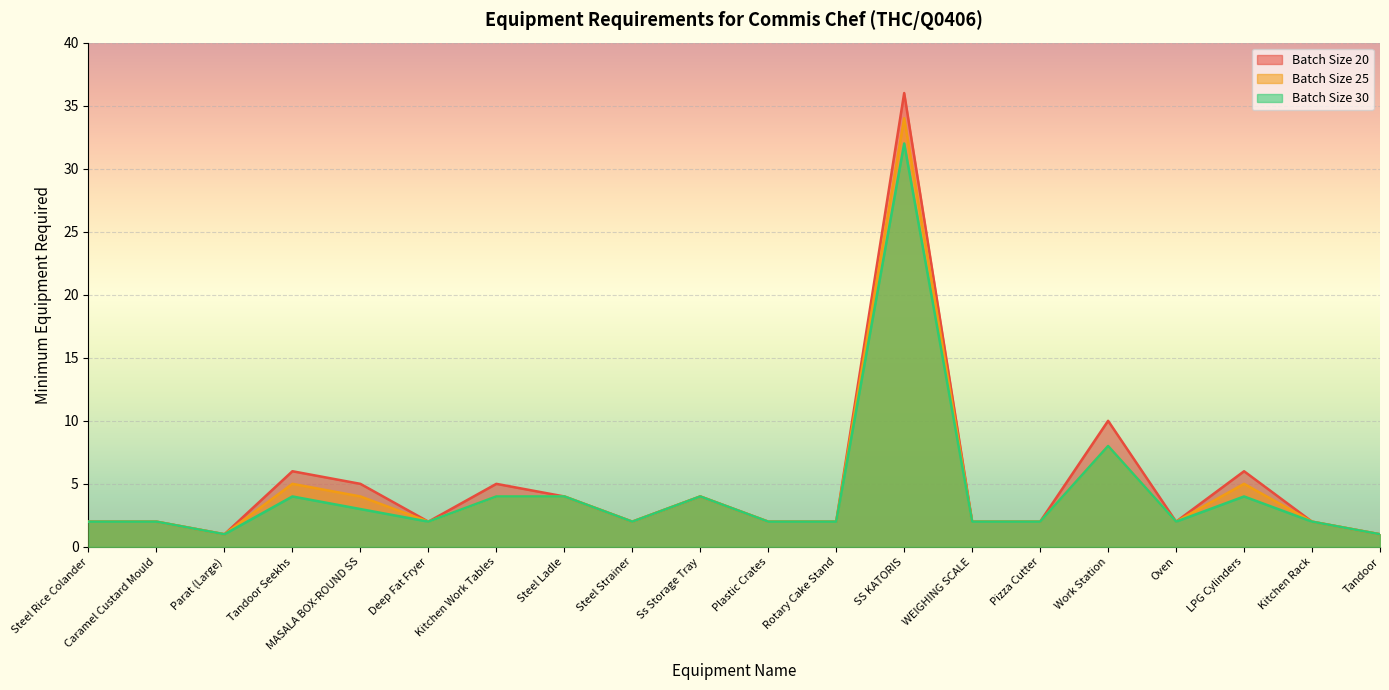

Reading left to right, transcribe all the data shown in this chart.

Batch Size 20: Steel Rice Colander=2	Caramel Custard Mould=2	Parat (Large)=1	Tandoor Seekhs=6	MASALA BOX-ROUND SS=5	Deep Fat Fryer=2	Kitchen Work Tables=5	Steel Ladle=4	Steel Strainer=2	Ss Storage Tray=4	Plastic Crates=2	Rotary Cake Stand=2	SS KATORIS=36	WEIGHING SCALE=2	Pizza Cutter=2	Work Station=10	Oven=2	LPG Cylinders=6	Kitchen Rack=2	Tandoor=1
Batch Size 25: Steel Rice Colander=2	Caramel Custard Mould=2	Parat (Large)=1	Tandoor Seekhs=5	MASALA BOX-ROUND SS=4	Deep Fat Fryer=2	Kitchen Work Tables=4	Steel Ladle=4	Steel Strainer=2	Ss Storage Tray=4	Plastic Crates=2	Rotary Cake Stand=2	SS KATORIS=34	WEIGHING SCALE=2	Pizza Cutter=2	Work Station=8	Oven=2	LPG Cylinders=5	Kitchen Rack=2	Tandoor=1
Batch Size 30: Steel Rice Colander=2	Caramel Custard Mould=2	Parat (Large)=1	Tandoor Seekhs=4	MASALA BOX-ROUND SS=3	Deep Fat Fryer=2	Kitchen Work Tables=4	Steel Ladle=4	Steel Strainer=2	Ss Storage Tray=4	Plastic Crates=2	Rotary Cake Stand=2	SS KATORIS=32	WEIGHING SCALE=2	Pizza Cutter=2	Work Station=8	Oven=2	LPG Cylinders=4	Kitchen Rack=2	Tandoor=1